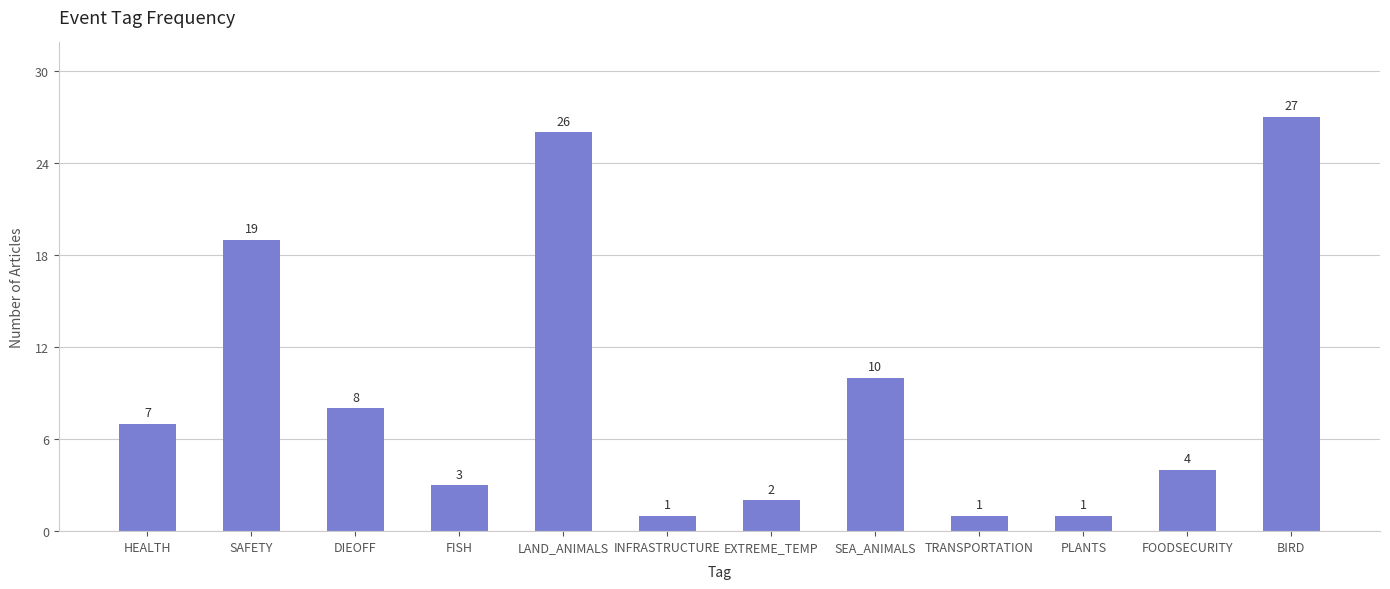

Where is the data nearest to the value 14?

SEA_ANIMALS